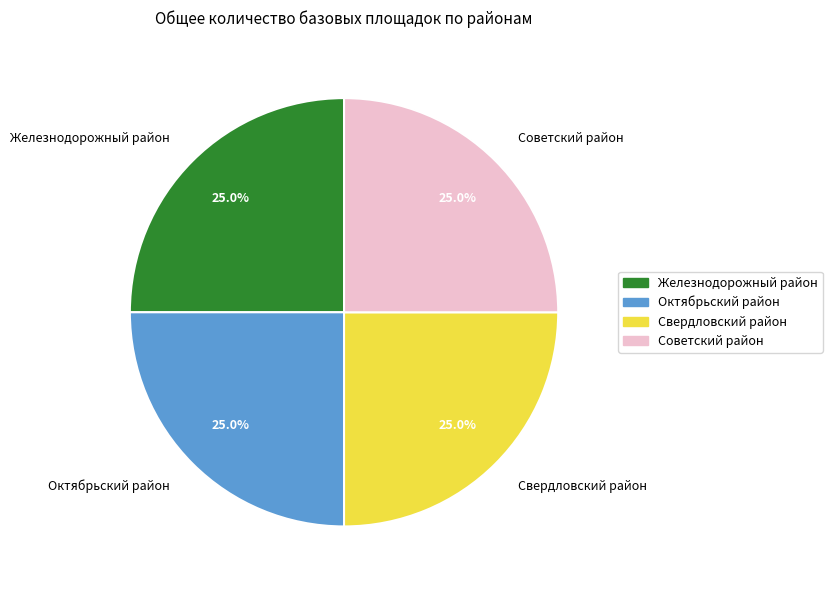

Approximately how many times larger is the value at Октябрьский район compared to Свердловский район?

1.0